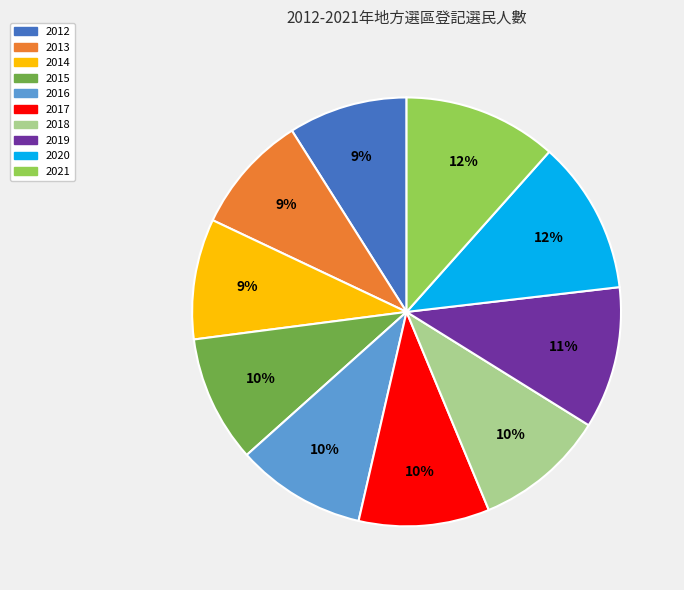

True or false: 2021 accounts for 1% of the total.

False